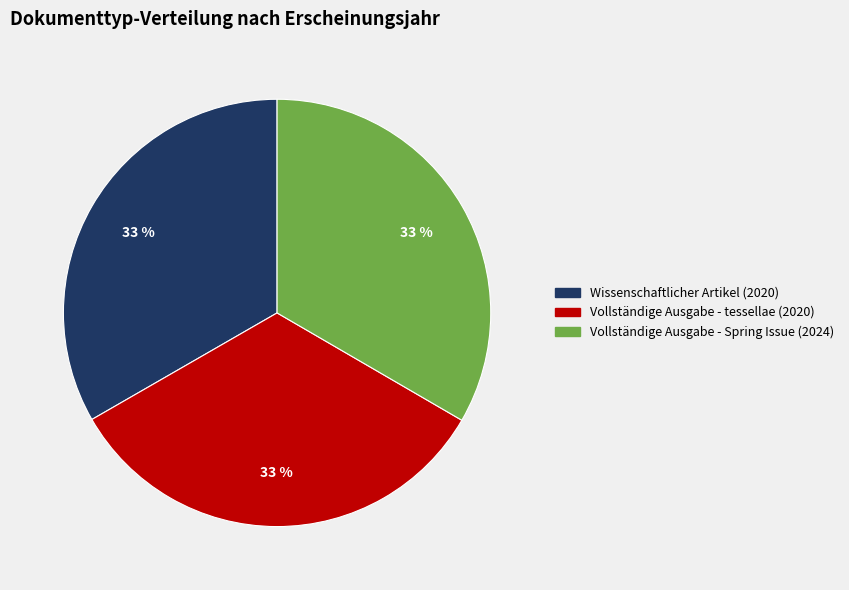

What is the ratio of the value at Vollständige Ausgabe - tessellae (2020) to the value at Wissenschaftlicher Artikel (2020)?

1.0